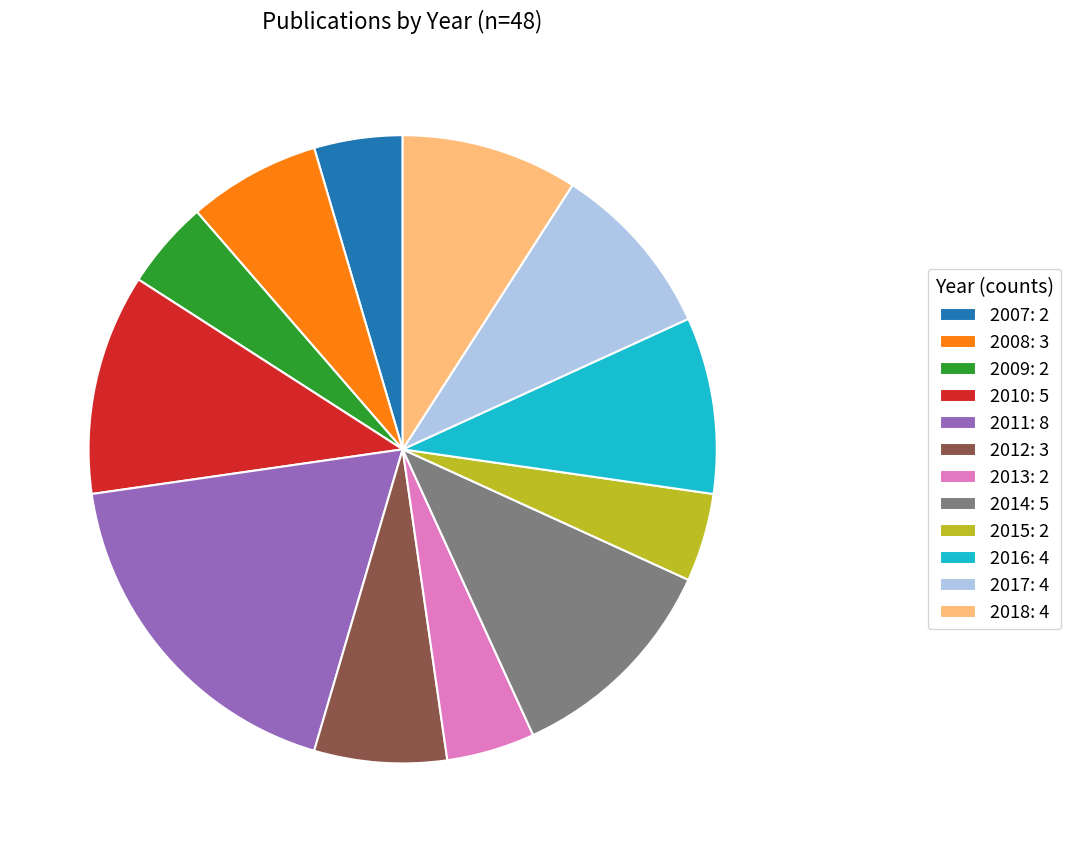

Is 2011 the majority of the pie?

No